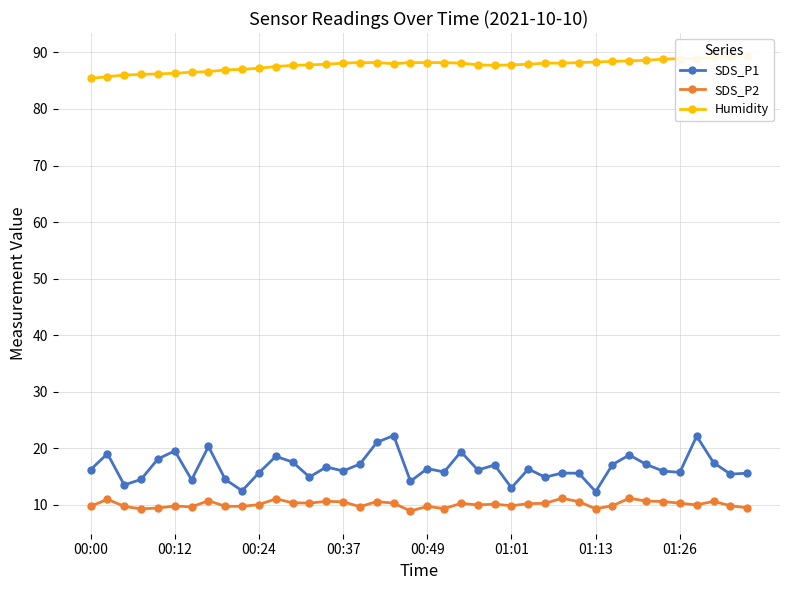

Reading left to right, extract all data points from this chart.

SDS_P1: 16.2	19.1	13.5	14.5	18.1	19.6	14.4	20.3	14.5	12.5	15.7	18.6	17.6	14.9	16.7	16.0	17.2	21.1	22.3	14.2	16.4	15.8	19.4	16.2	17.1	13.0	16.4	14.9	15.6	15.6	12.3	17.1	18.8	17.2	16.0	15.8	22.1	17.5	15.4	15.6
SDS_P2: 9.8	11.0	9.7	9.3	9.4	9.8	9.7	10.8	9.8	9.8	10.1	11.1	10.4	10.3	10.6	10.6	9.7	10.6	10.3	8.9	9.7	9.3	10.3	10.0	10.1	9.8	10.2	10.3	11.2	10.6	9.3	9.8	11.2	10.7	10.6	10.3	10.0	10.6	9.8	9.5
Humidity: 85.4	85.7	86.0	86.1	86.2	86.3	86.5	86.6	86.9	87.0	87.2	87.5	87.7	87.8	87.9	88.1	88.2	88.2	88.0	88.2	88.2	88.2	88.1	87.8	87.7	87.8	87.9	88.1	88.1	88.2	88.3	88.4	88.5	88.6	88.8	88.9	88.9	89.1	89.3	89.4